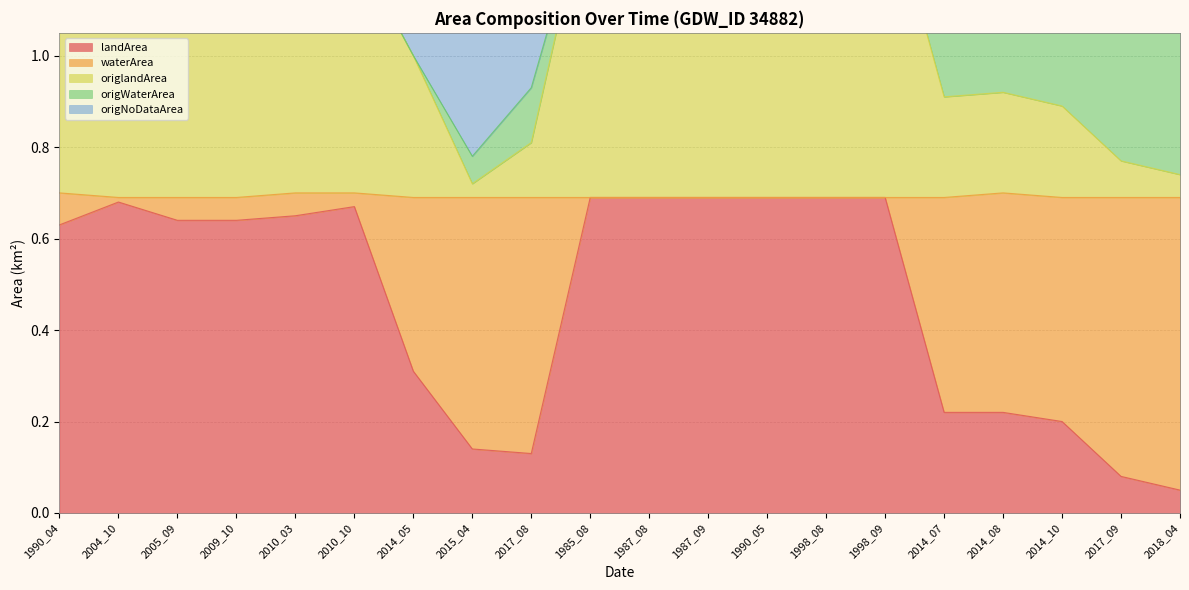

True or false: origNoDataArea and landArea intersect in this chart.

False